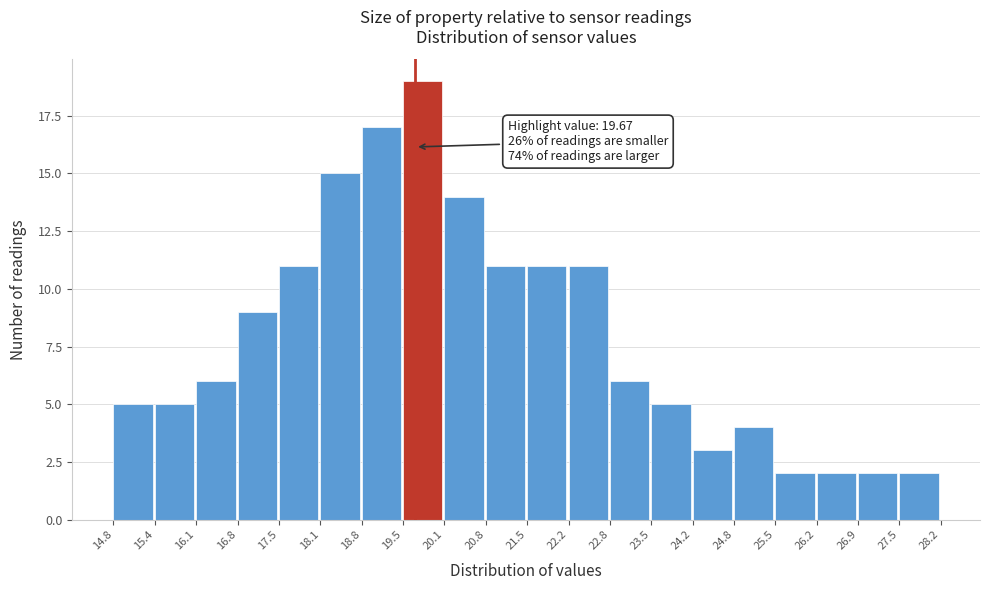

Which range on the x-axis has the tallest bar?

19.5 to 20.1